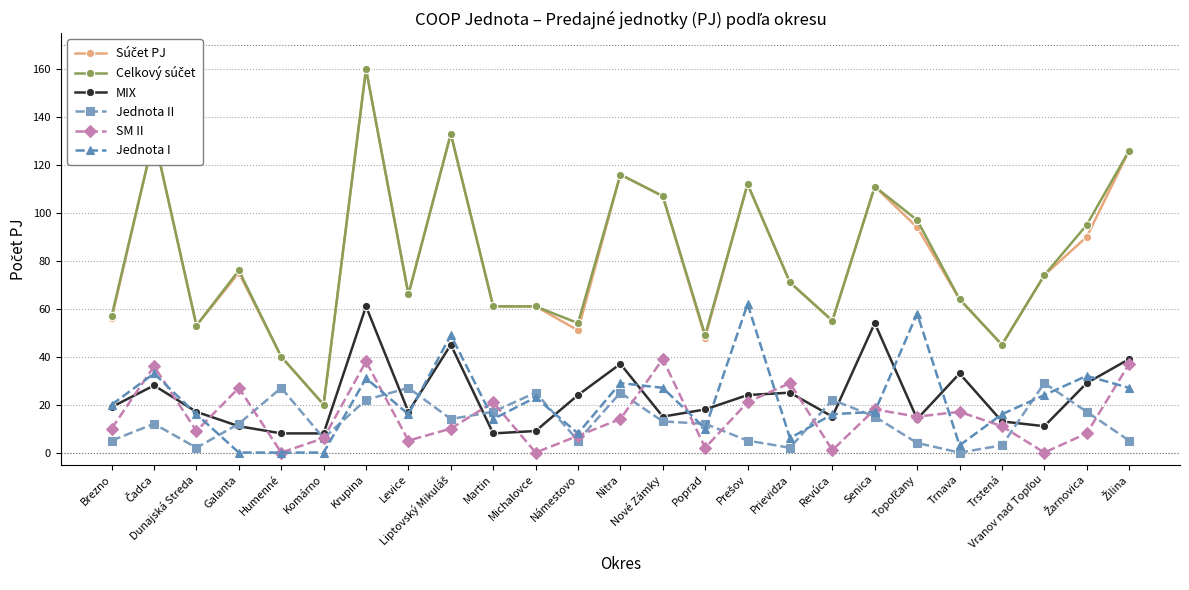

What is the difference between the highest and lowest values at Námestovo?

49